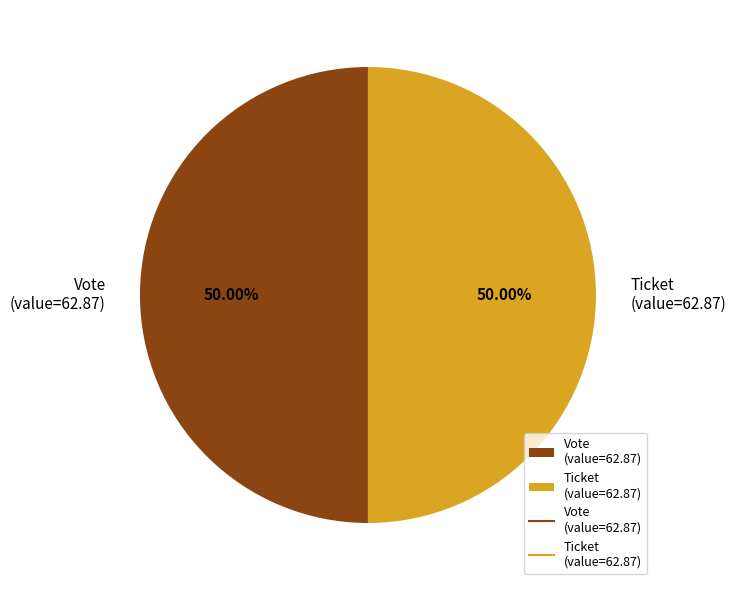

Do Vote (value=62.87) and Ticket (value=62.87) together represent more than half of the pie?

Yes